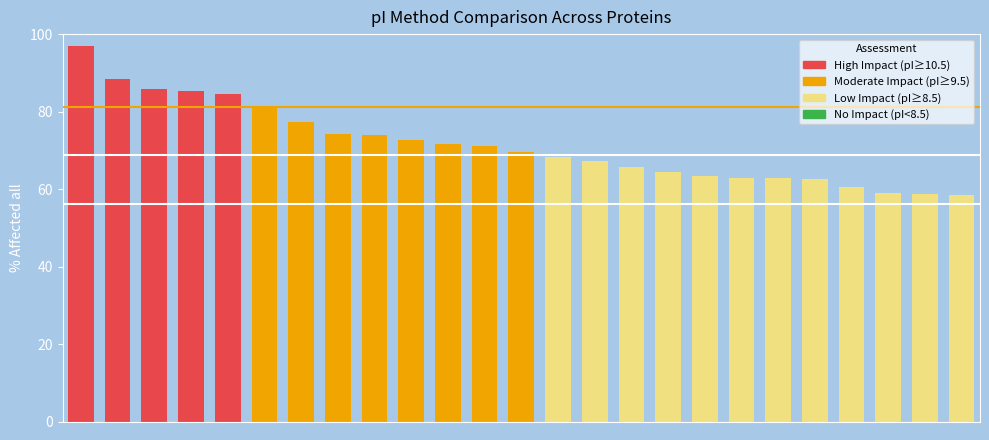

What is the maximum value shown in the chart?

96.9